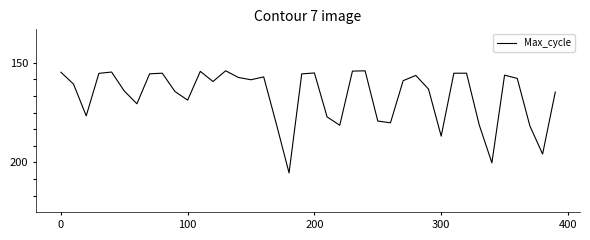

Does the chart display data point markers on the line(s)?

No